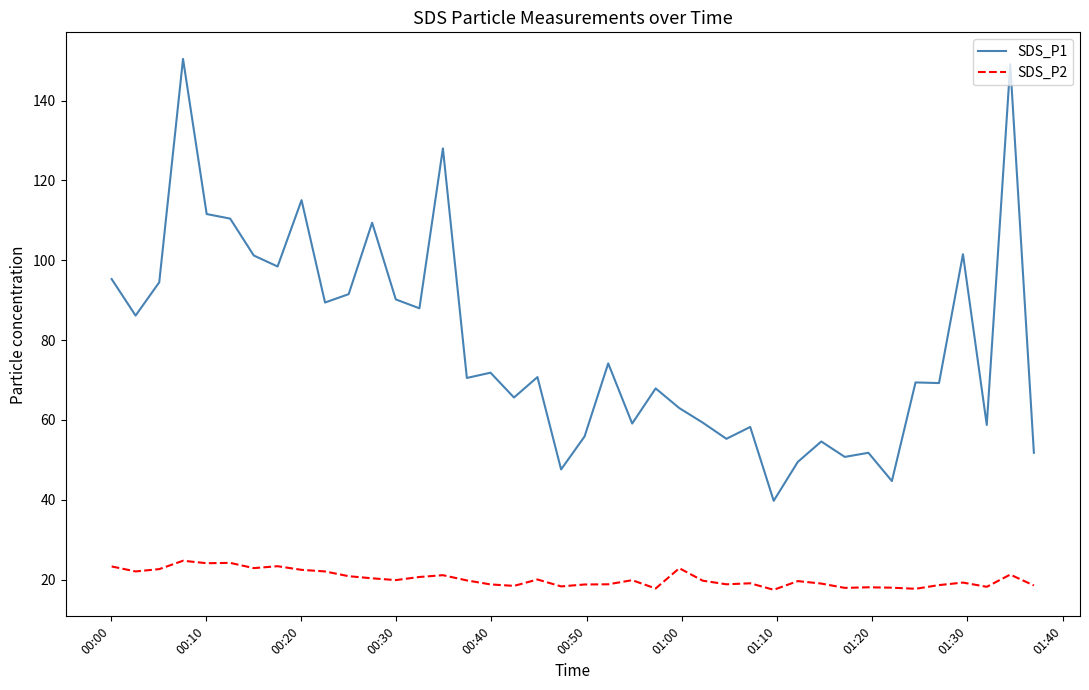

What is the minimum value shown in the chart?

17.4